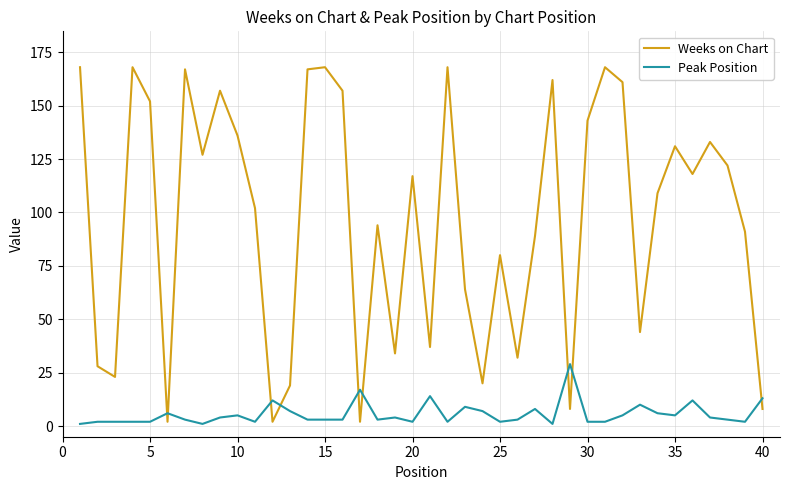

Rank the series by their average value, from lowest to highest.

Peak Position, Weeks on Chart